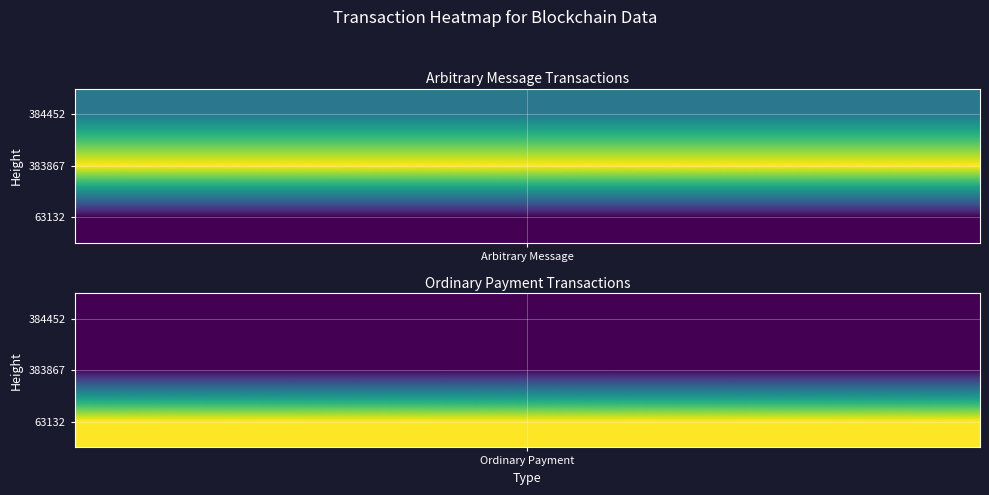

Reading left to right, transcribe all the data shown in this chart.

Arbitrary Message: 0=5207897768406475776	1=13192700478855393280	2=0
Ordinary Payment: 0=0	1=0	2=10518609154501629952